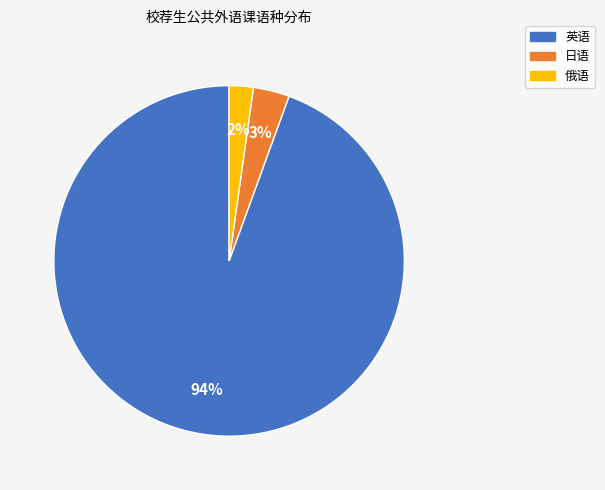

Which category has the biggest portion of the pie?

英语